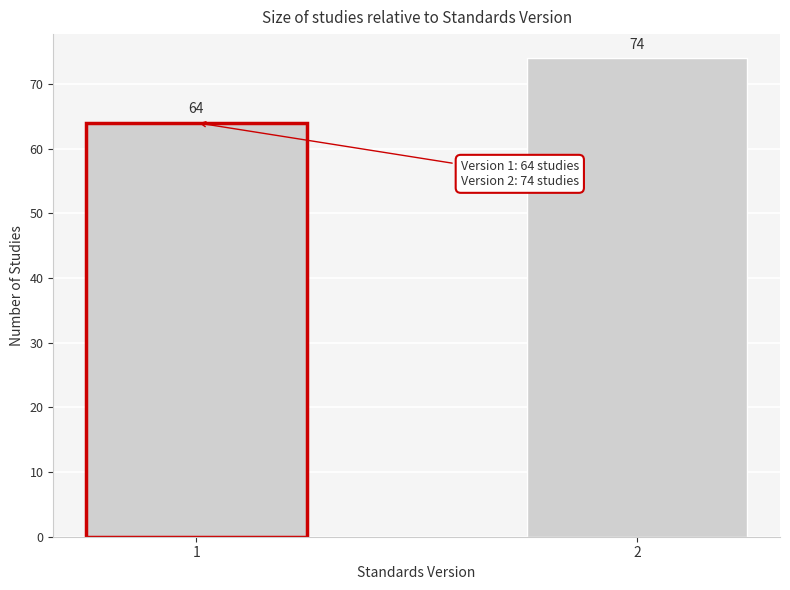

Reading left to right, list all the values displayed in this chart.

1=64	2=74